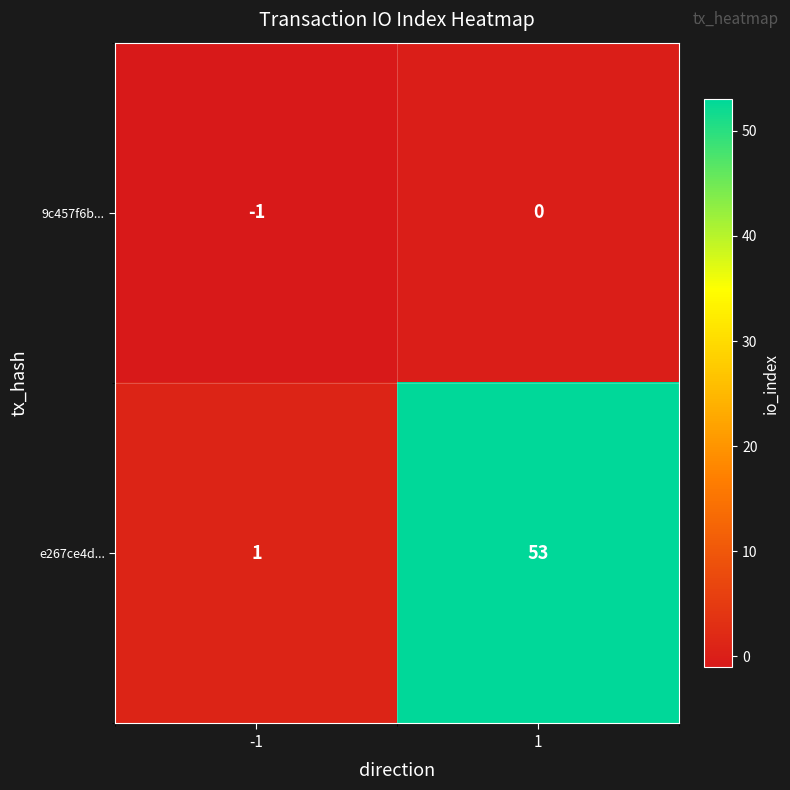

At which category is the sum across all series the highest?

1